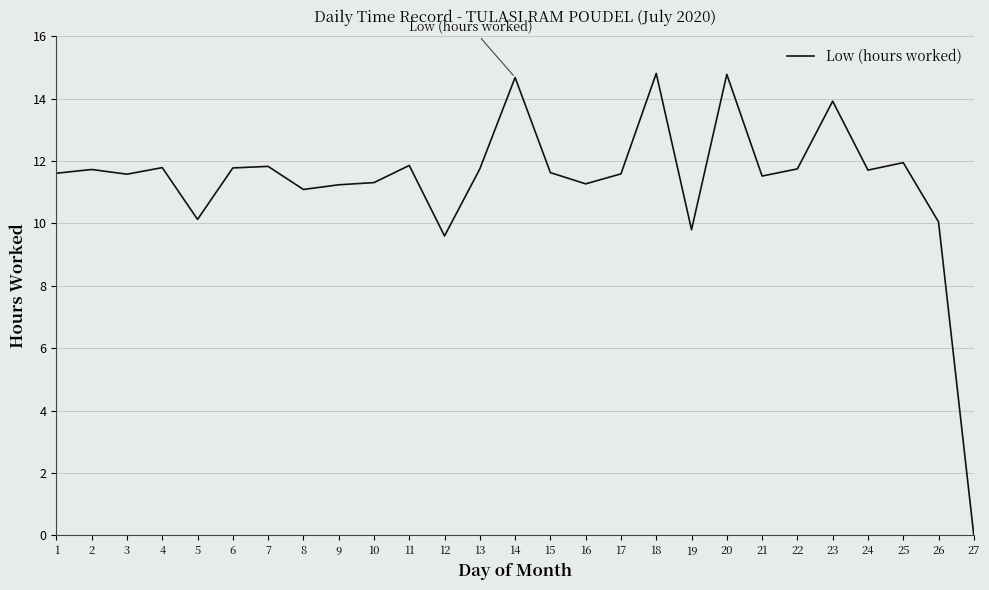

Approximately how many times larger is the value at 13 compared to 19?

1.2